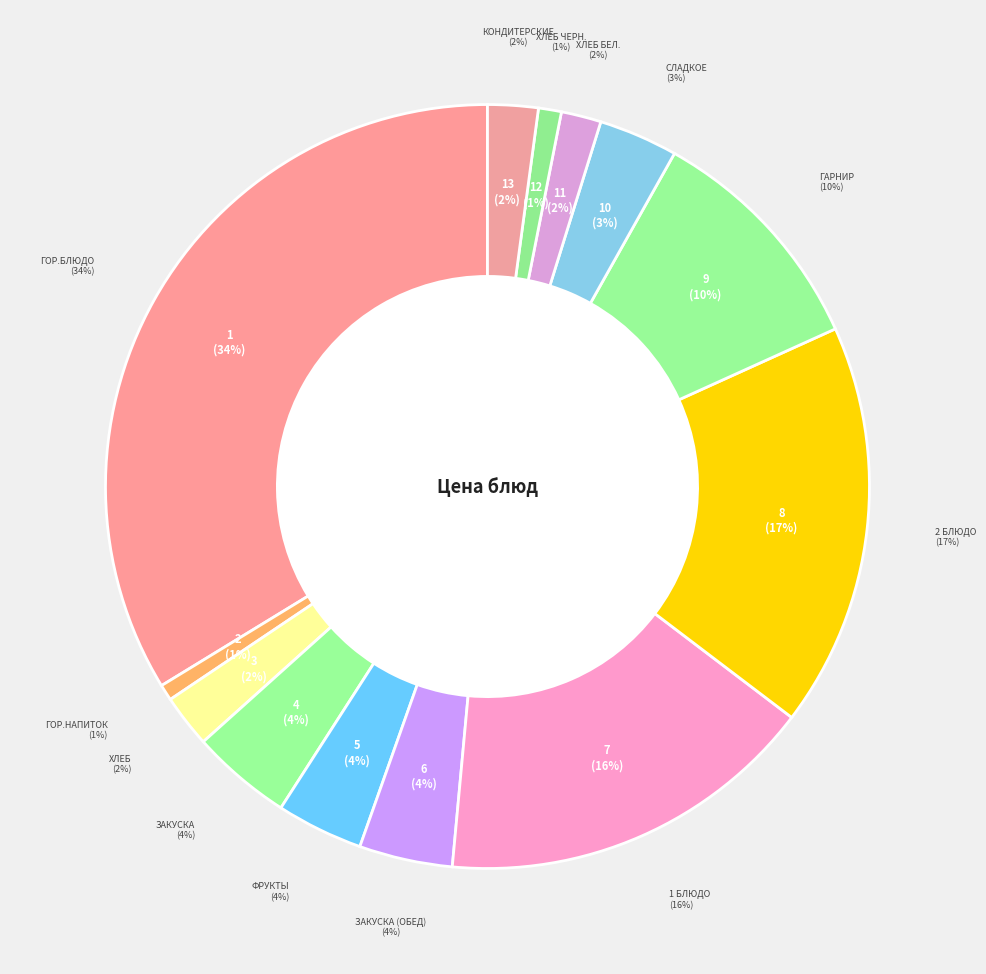

Combined, do 2 блюдо and гор.напиток account for over 50%?

No